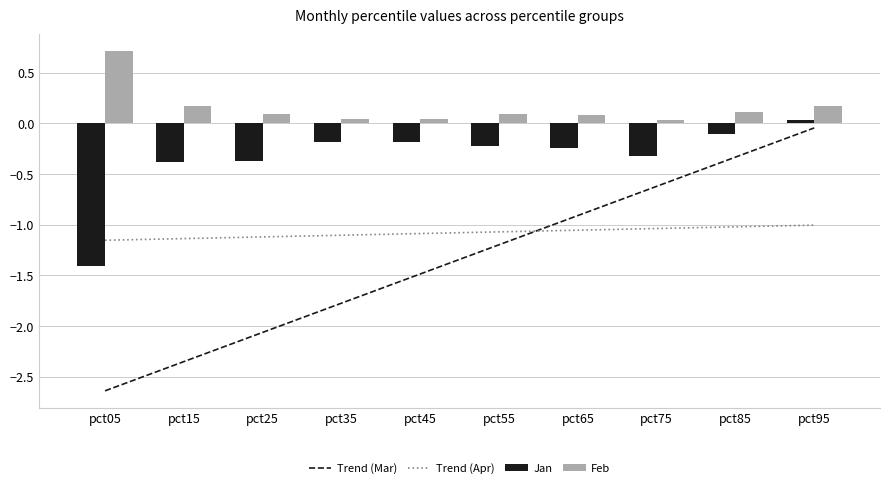

How many groups of bars are there?

10